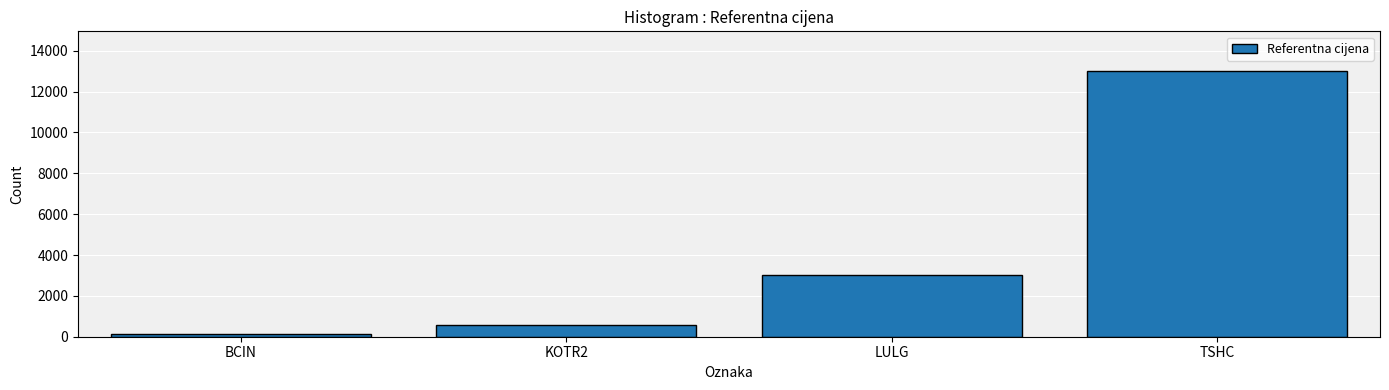

Does the chart contain stacked bars?

No